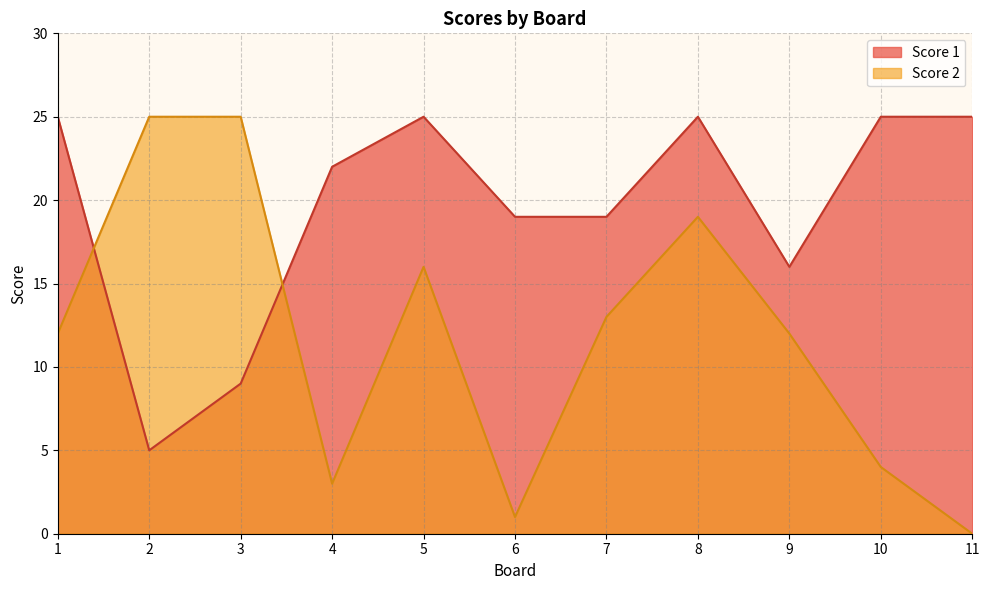

The Score 2 series shows 13 at 7. True or false?

True